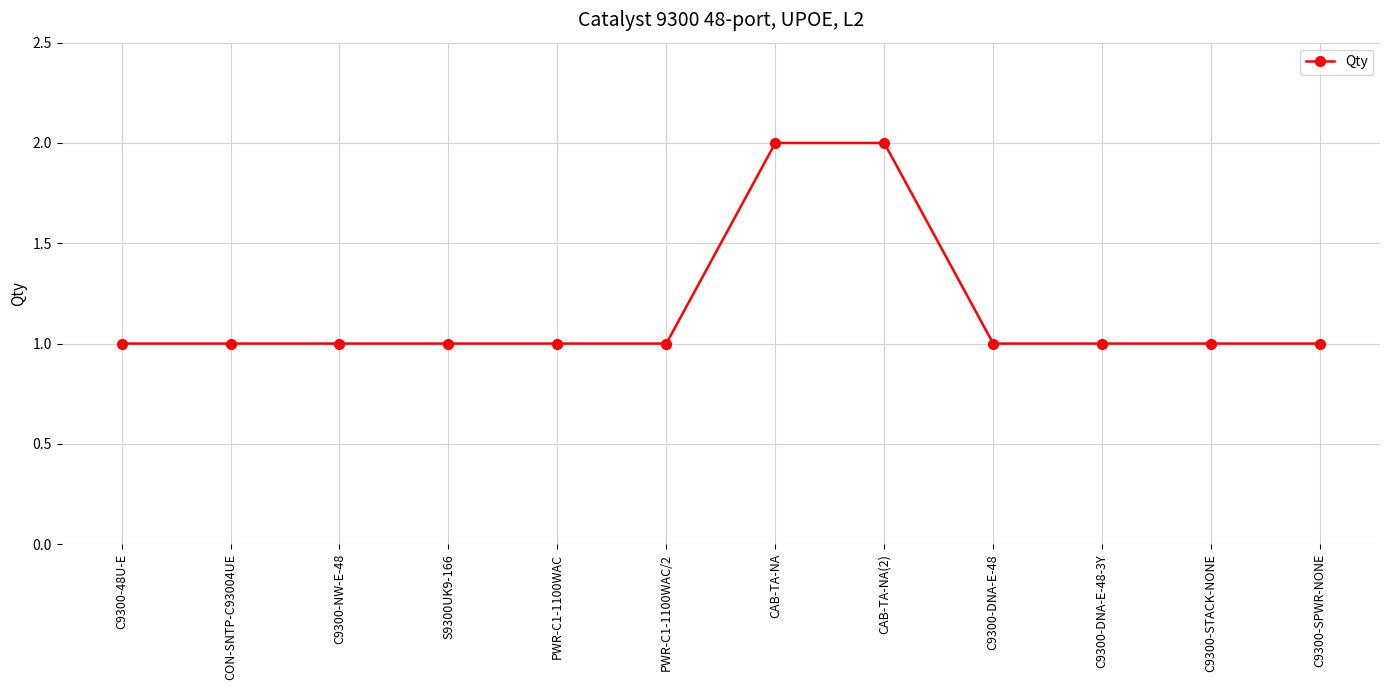

The chart shows a value of 2 at CON-SNTP-C93004UE. True or false?

False